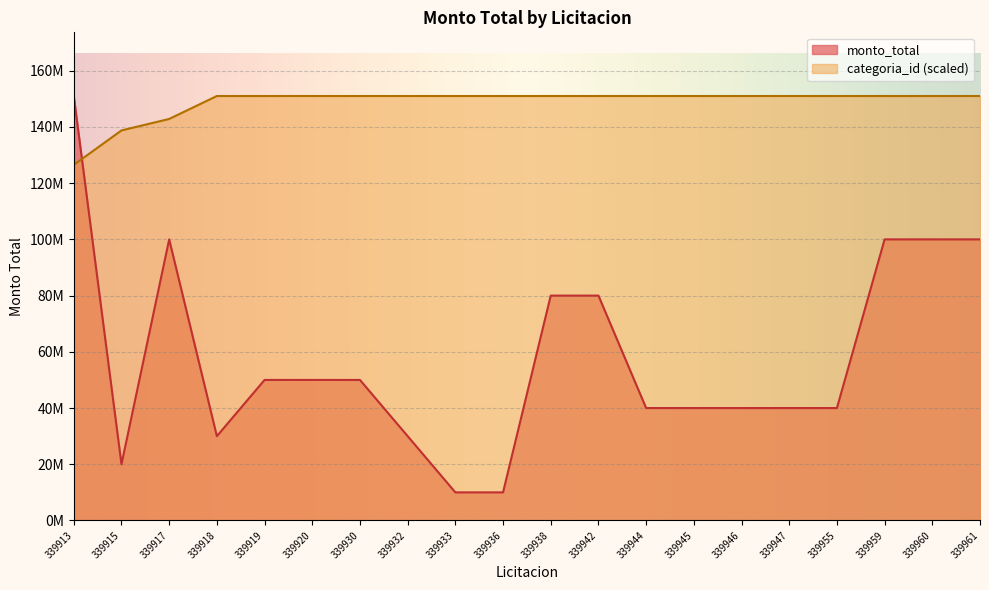

List the labels in order of monto_total value, smallest first.

339933, 339936, 339915, 339918, 339932, 339944, 339945, 339946, 339947, 339955, 339919, 339920, 339930, 339938, 339942, 339917, 339959, 339960, 339961, 339913